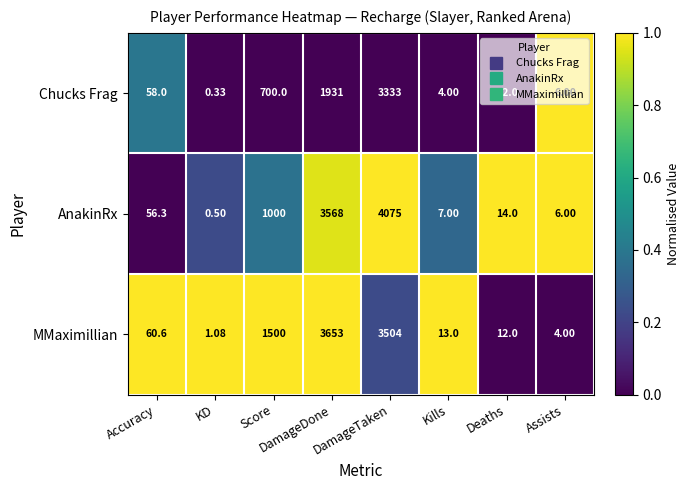

At which label does MMaximillian first exceed 60?

Accuracy